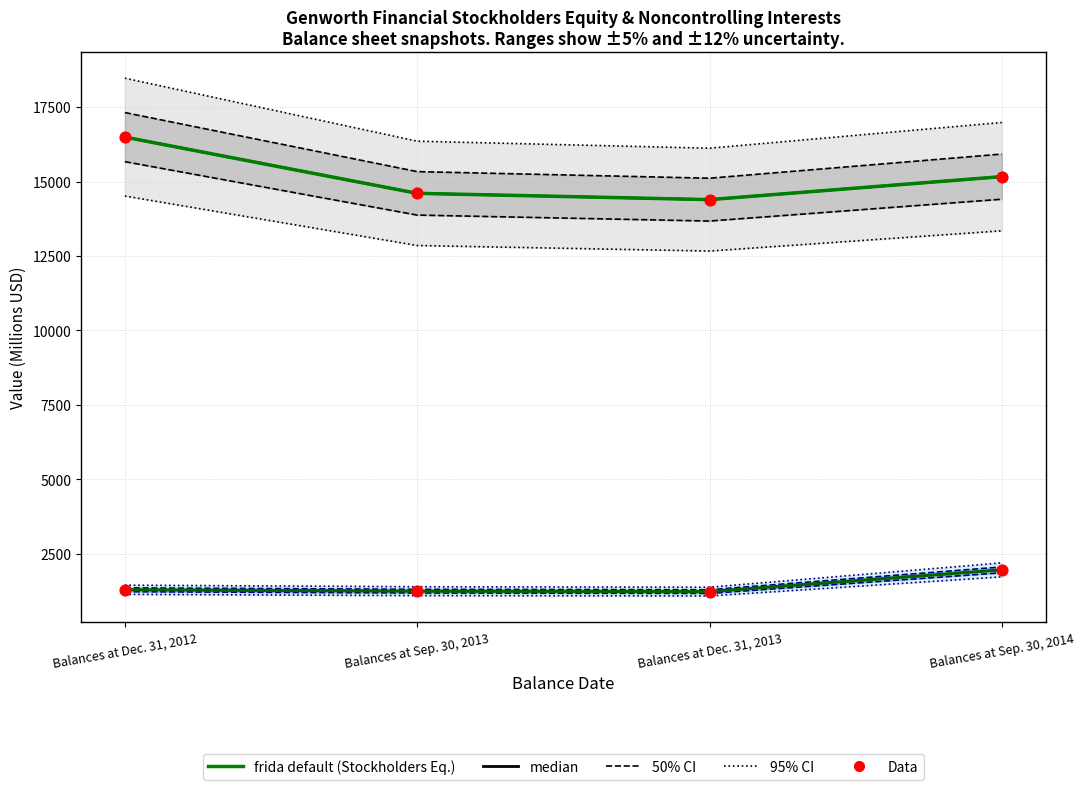

Which series has the largest total across all categories?

Total GNW Stockholders' Equity (frida default)